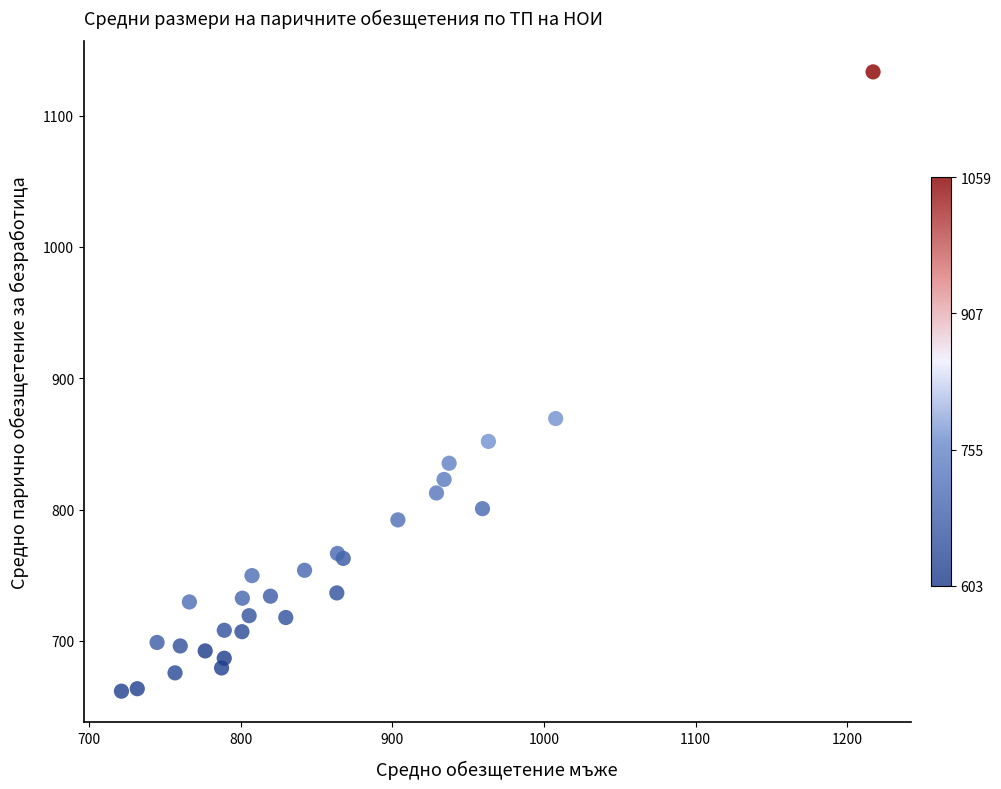

What Y value in the scatter plot is closest to 897?

869.3